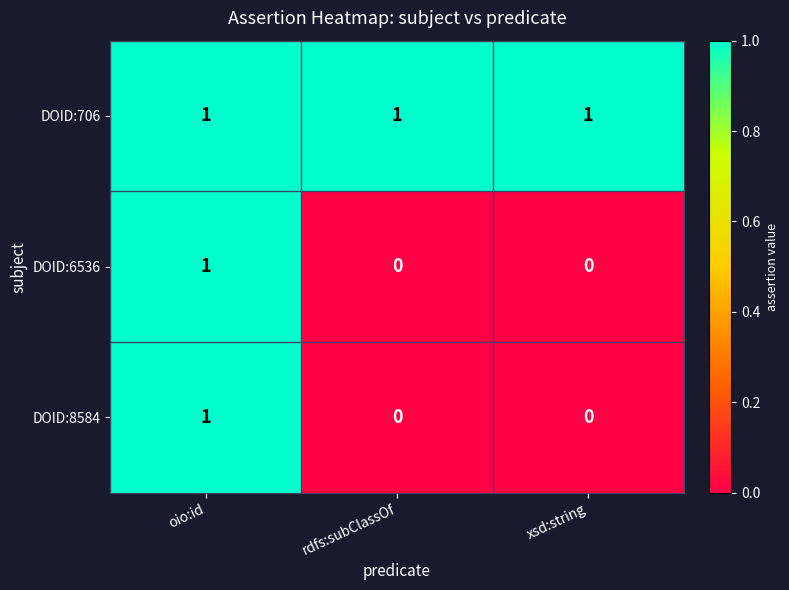

Reading right to left, what are all the values shown in this chart?

DOID:706: xsd:string=1	rdfs:subClassOf=1	oio:id=1
DOID:6536: xsd:string=0	rdfs:subClassOf=0	oio:id=1
DOID:8584: xsd:string=0	rdfs:subClassOf=0	oio:id=1